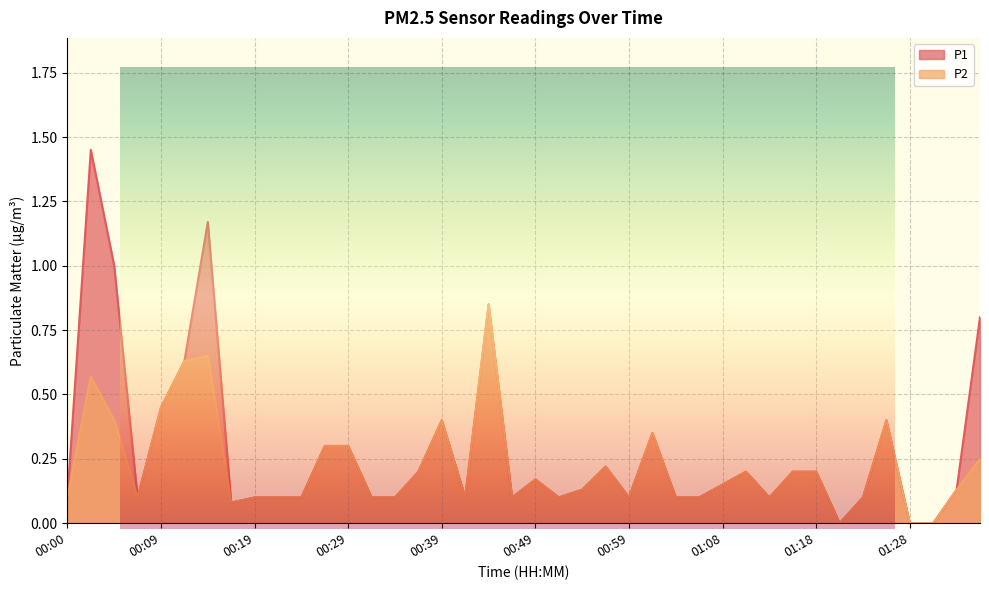

Reading left to right, what are all the values shown in this chart?

P1: 0.1	1.4	1.0	0.1	0.5	0.6	1.2	0.1	0.1	0.1	0.1	0.3	0.3	0.1	0.1	0.2	0.4	0.1	0.8	0.1	0.2	0.1	0.1	0.2	0.1	0.3	0.1	0.1	0.1	0.2	0.1	0.2	0.2	0.0	0.1	0.4	0.0	0.0	0.1	0.8
P2: 0.1	0.6	0.4	0.1	0.5	0.6	0.7	0.1	0.1	0.1	0.1	0.3	0.3	0.1	0.1	0.2	0.4	0.1	0.8	0.1	0.2	0.1	0.1	0.2	0.1	0.3	0.1	0.1	0.1	0.2	0.1	0.2	0.2	0.0	0.1	0.4	0.0	0.0	0.1	0.2